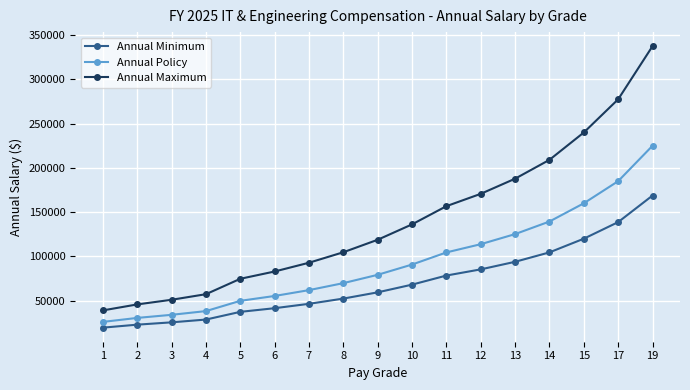

At how many categories does at least one series exceed 37401?

17